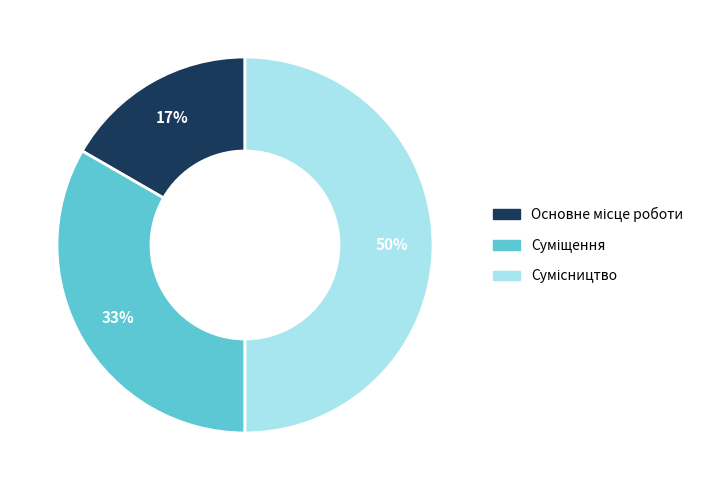

To the nearest percent, what is the difference between the largest and smallest slice percentages?

33%